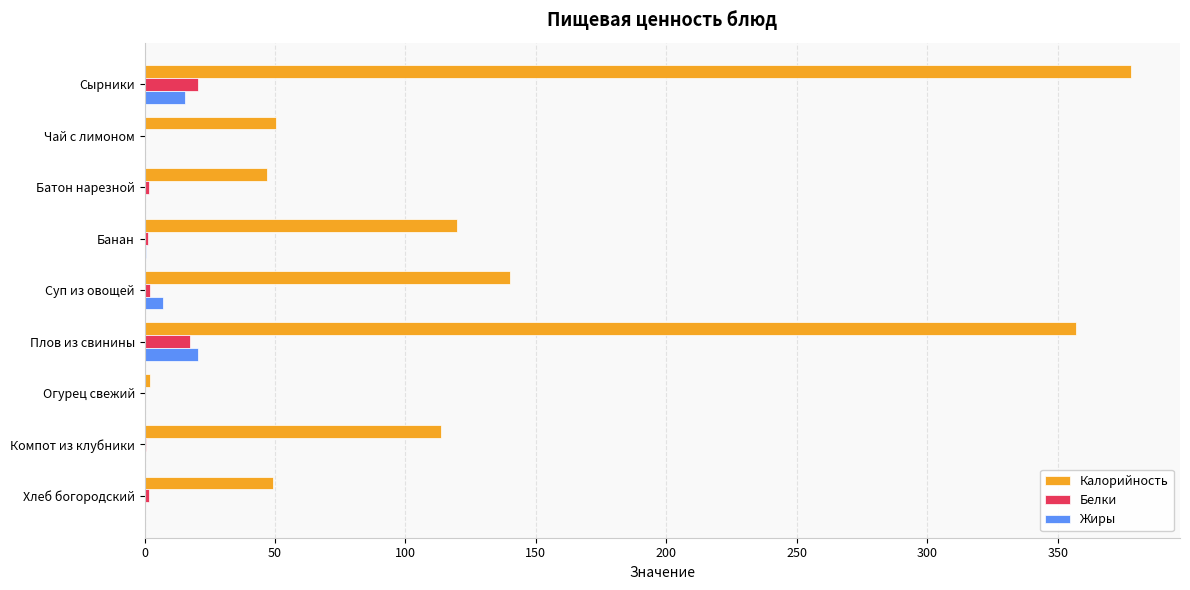

What is the sum of all Калорийность values?

1257.0